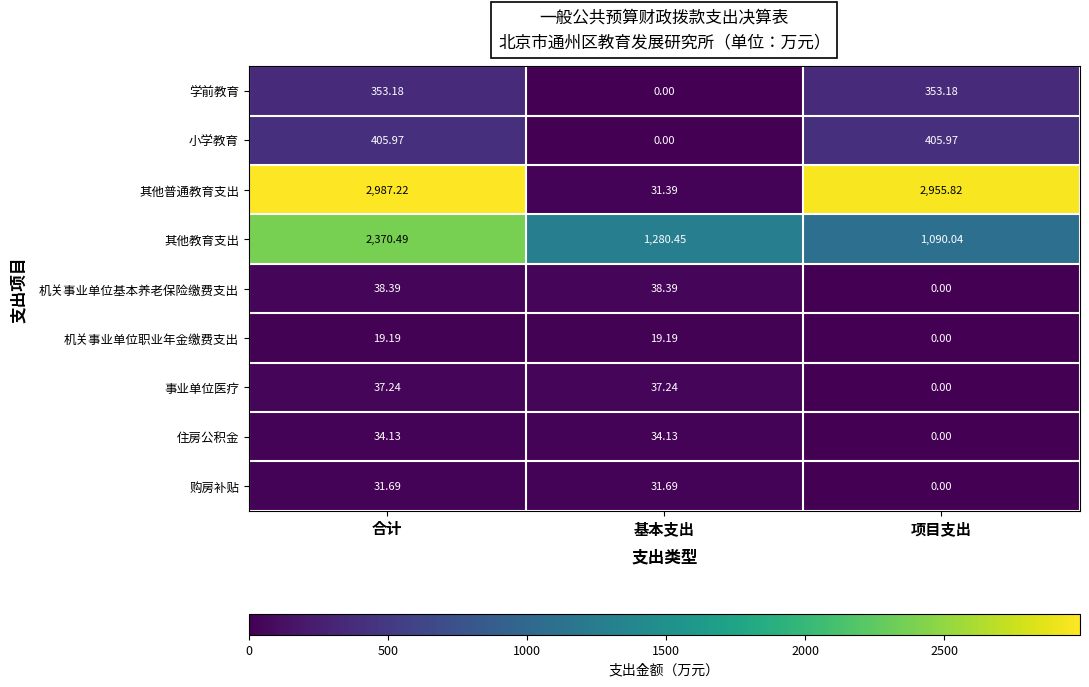

Which series changed the most between 合计 and 基本支出?

其他普通教育支出